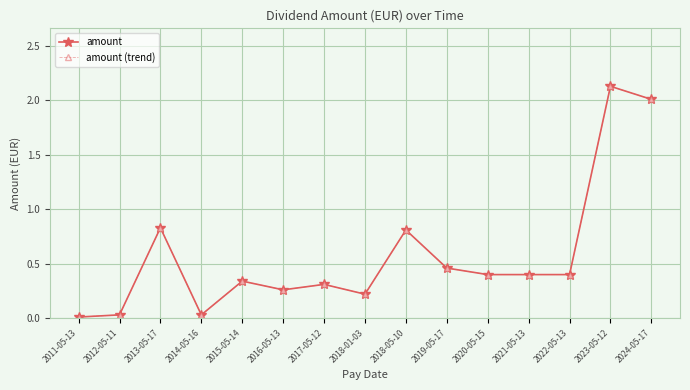

What are all the series names shown in the legend?

amount, amount (trend)